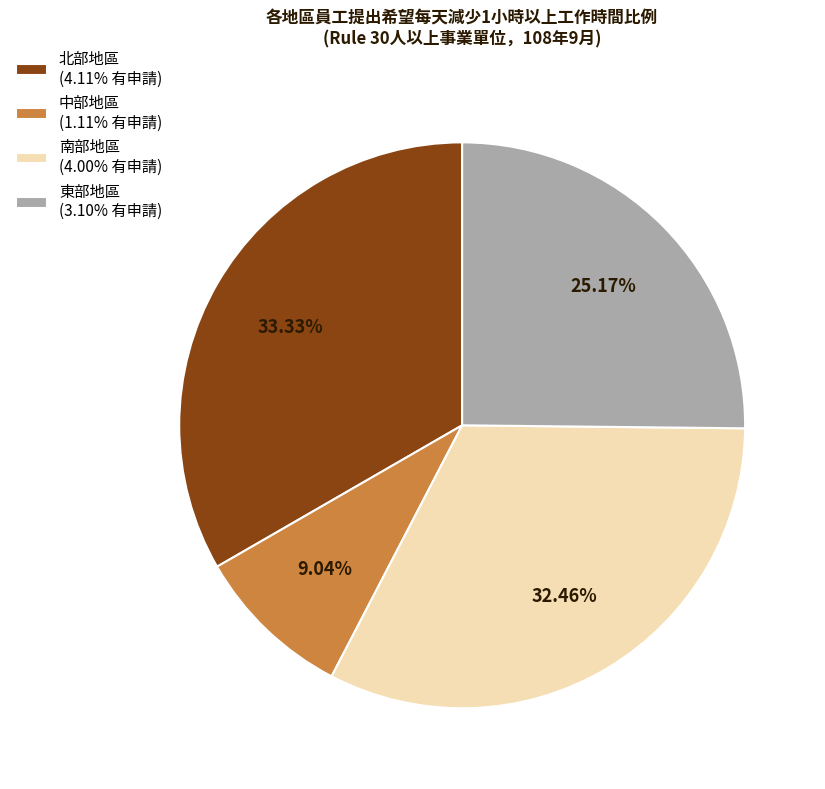

Count the number of slices in the pie.

4